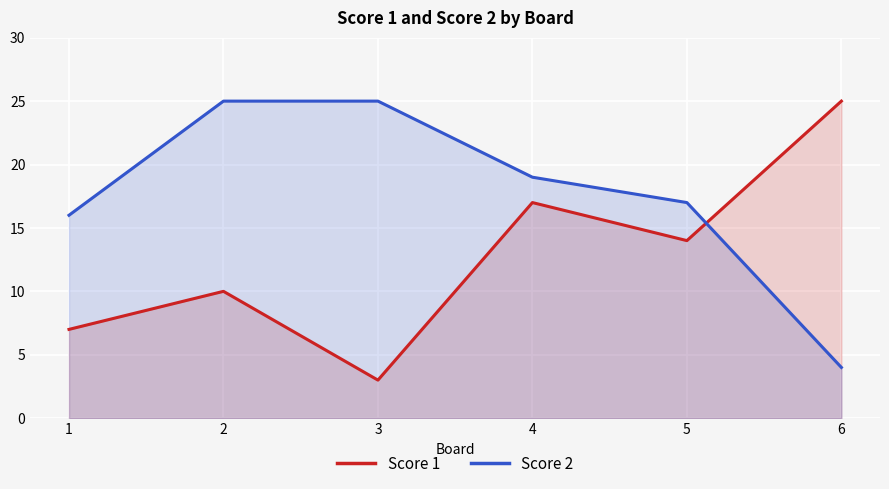

Between 2 and 4, which series saw the biggest shift?

Score 1